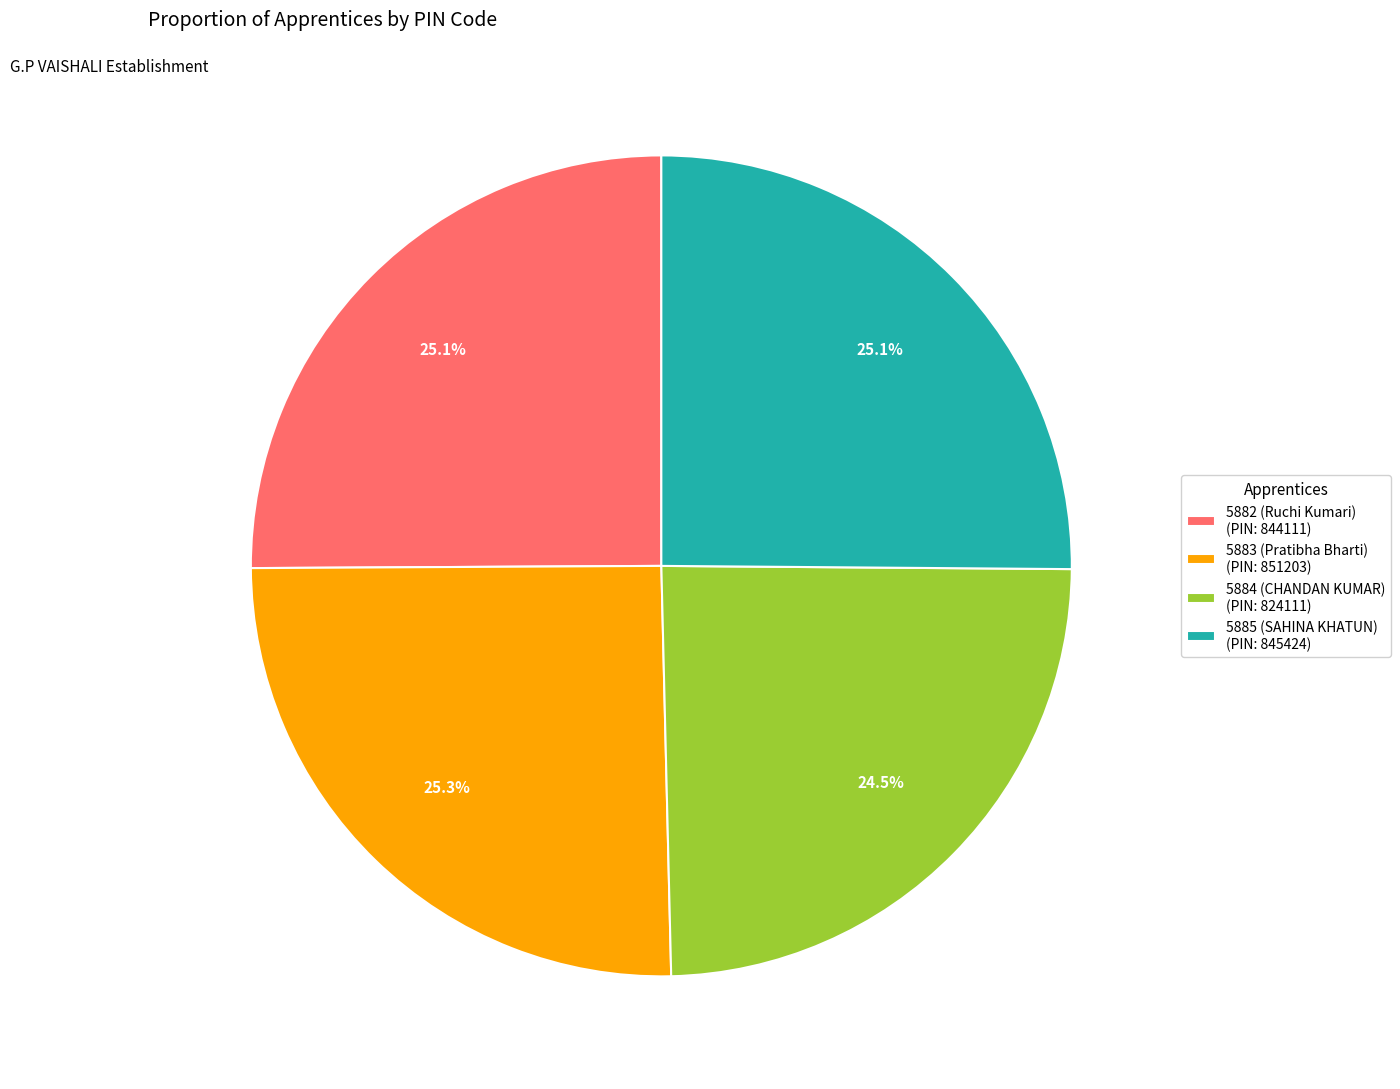

To the nearest percent, what is the difference between the largest and smallest slice percentages?

1%